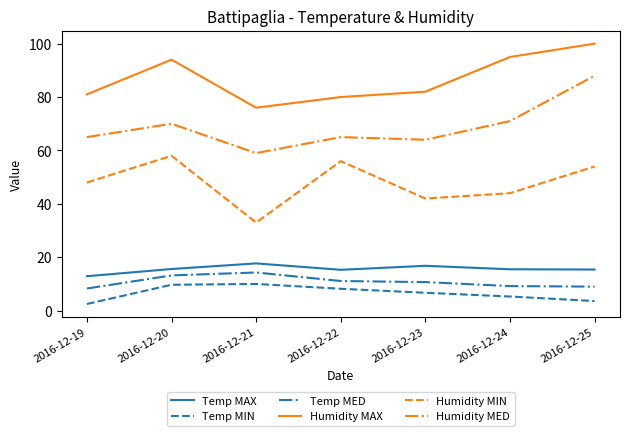

What is the difference between the maximum and minimum values in the Temp MED series?

6.0